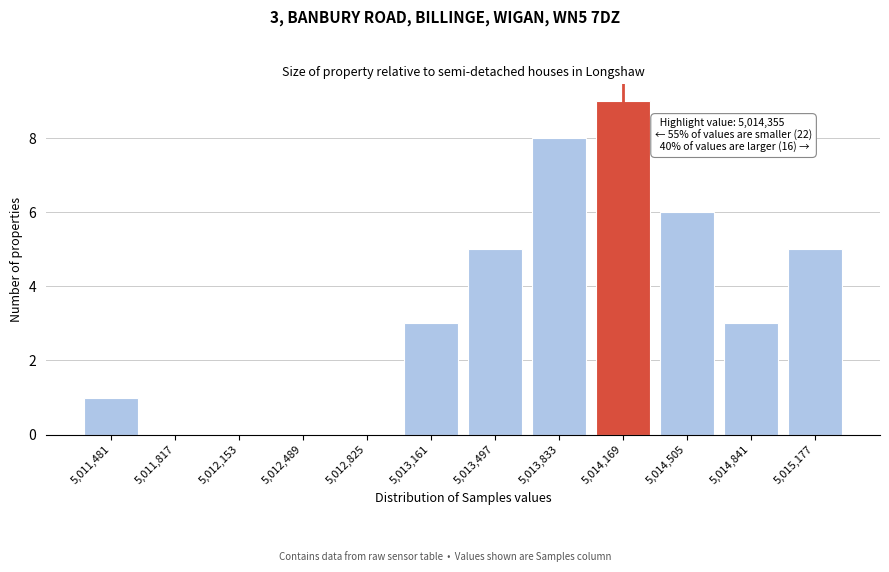

Reading left to right, list all the values displayed in this chart.

5,011,481=1	5,011,817=0	5,012,153=0	5,012,489=0	5,012,825=0	5,013,161=3	5,013,497=5	5,013,833=8	5,014,169=9	5,014,505=6	5,014,841=3	5,015,177=5